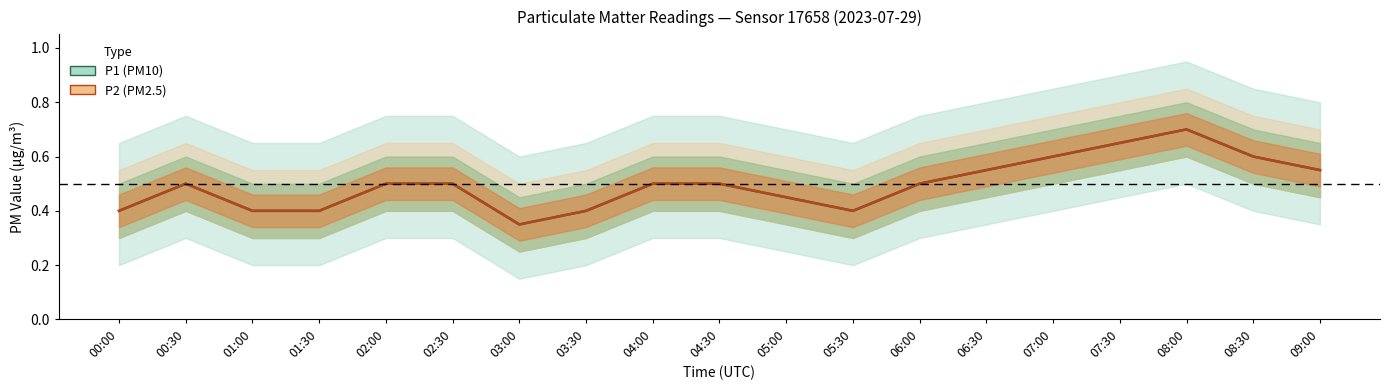

Between 06:00 and 03:00, which is larger?

06:00